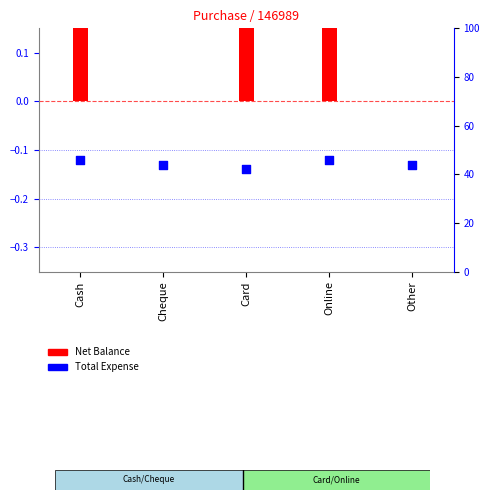

Is the value of Total Expense at Cheque greater than the value of Net Balance at Cheque?

No